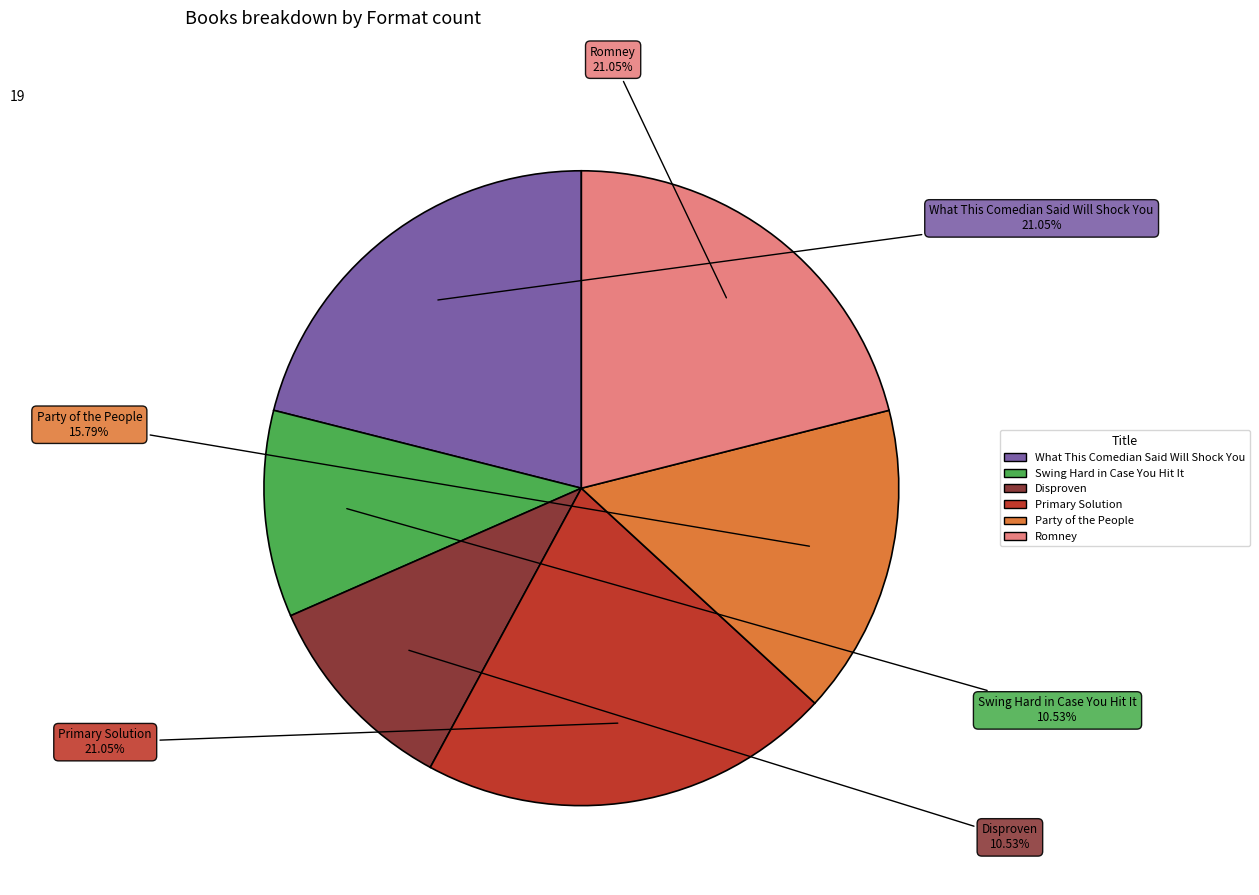

Is there a majority slice in this chart?

No